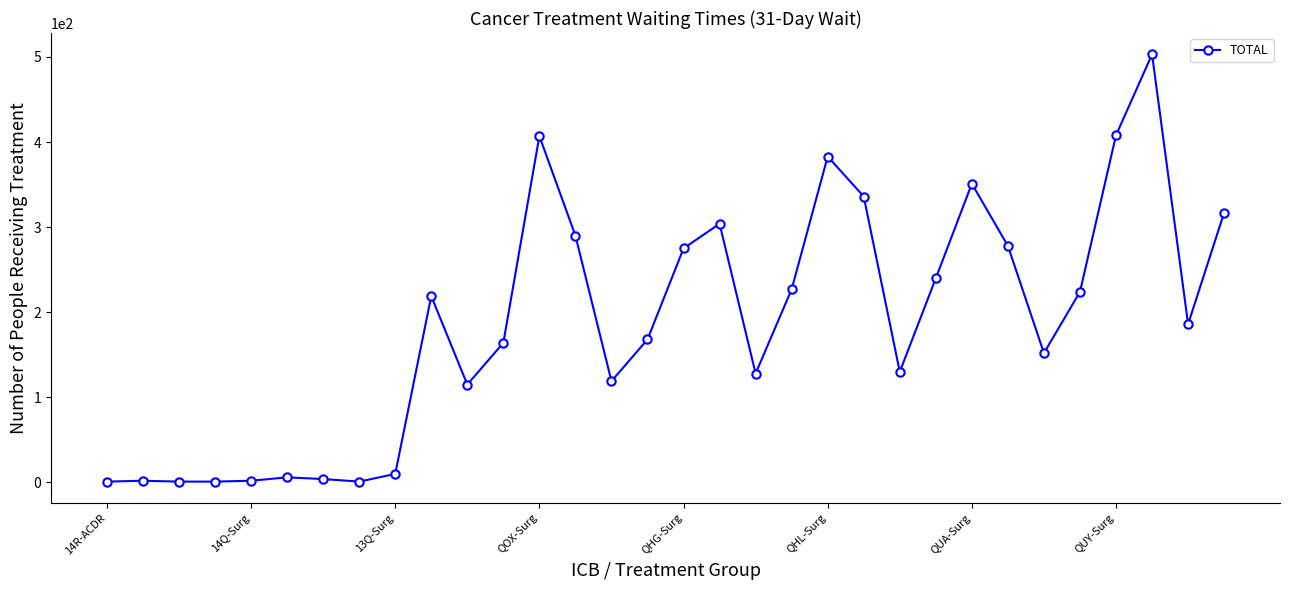

What is the maximum value shown in the chart?

503